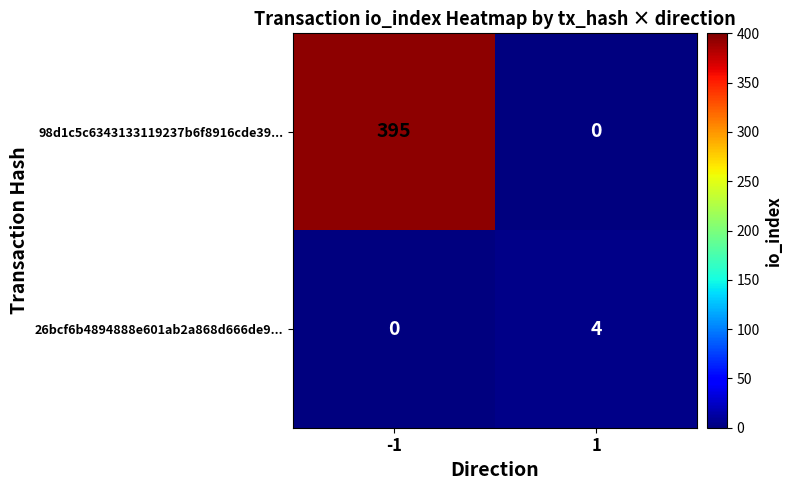

Between -1 and 1, which series saw the biggest shift?

98d1c5c6343133119237b6f8916cde39...